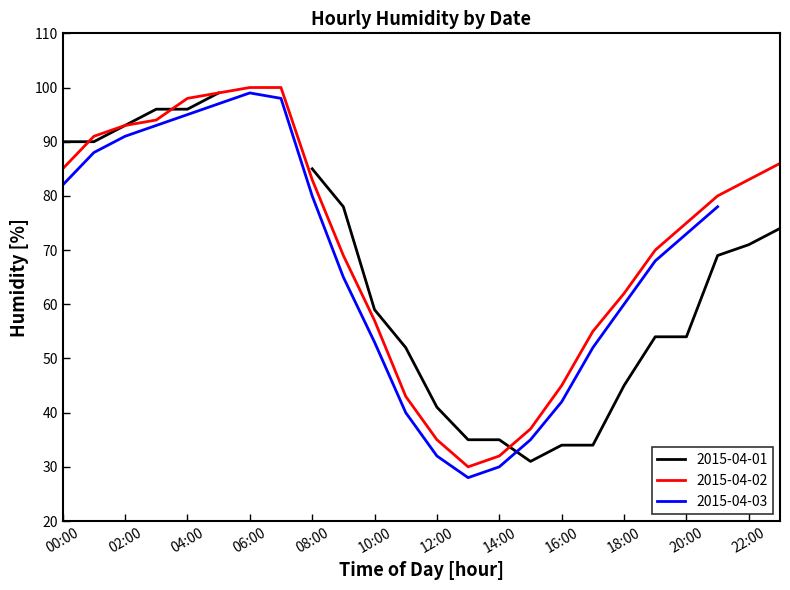

Reading left to right, list all the values displayed in this chart.

2015-04-01: 90	90	93	96	96	99	85	78	59	52	41	35	35	31	34	34	45	54	54	69	71	74
2015-04-02: 85	91	93	94	98	99	100	100	83	69	57	43	35	30	32	37	45	55	62	70	75	80
2015-04-03: 82	88	91	93	95	97	99	98	80	65	53	40	32	28	30	35	42	52	60	68	73	78